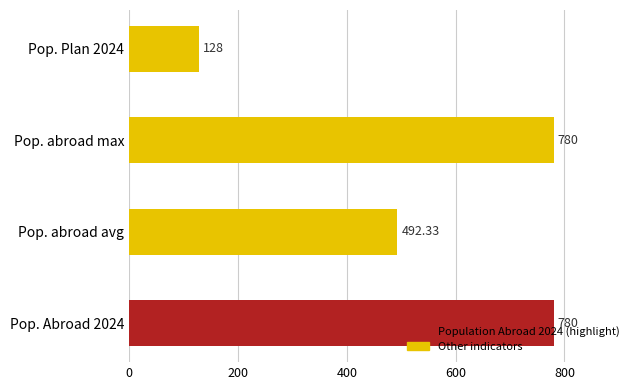

What is the difference between the values at Pop. Plan 2024 and Pop. abroad max?

652.0